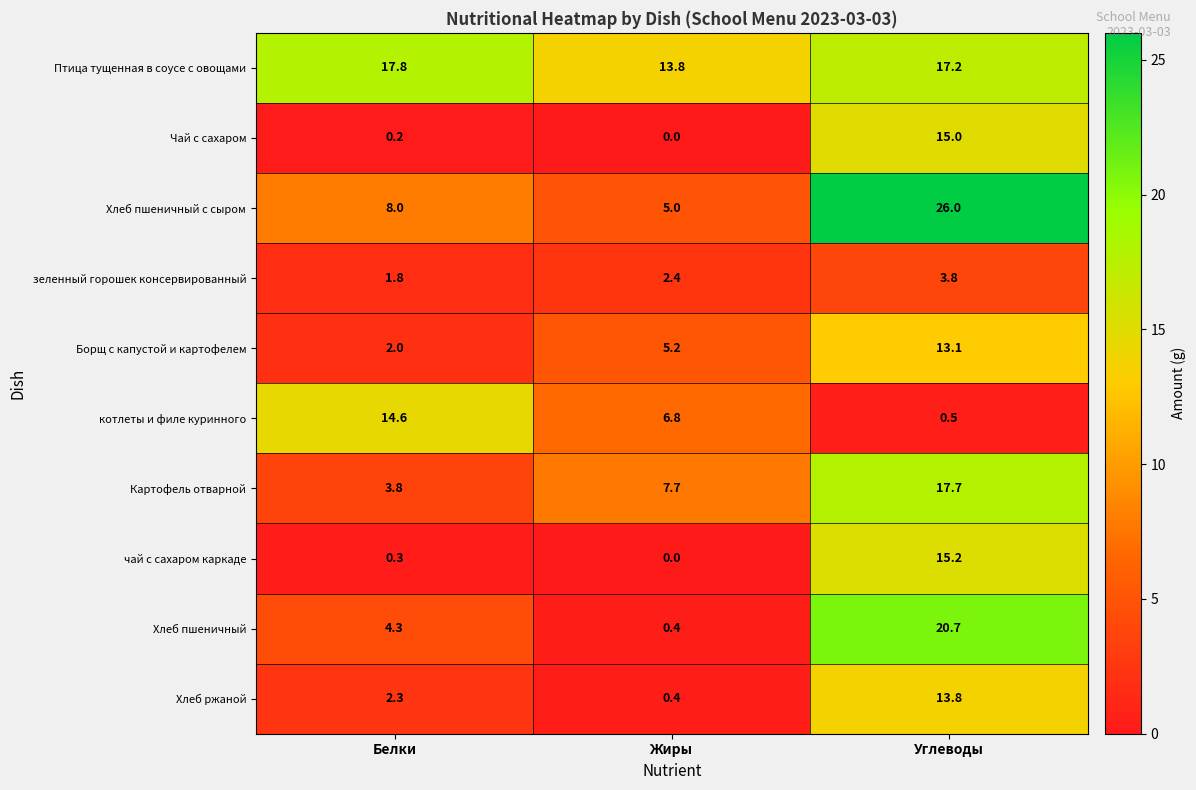

Where does the котлеты и филе куринного series first go above 6?

Белки